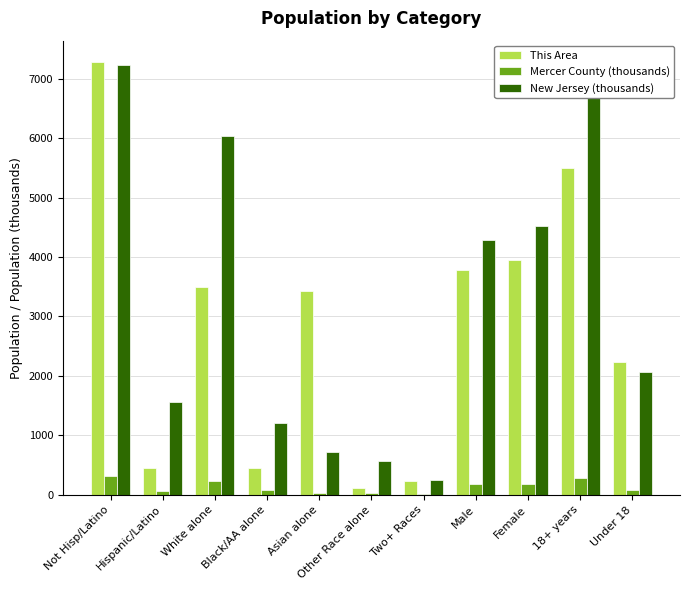

What is the maximum value shown in the chart?

7275.0